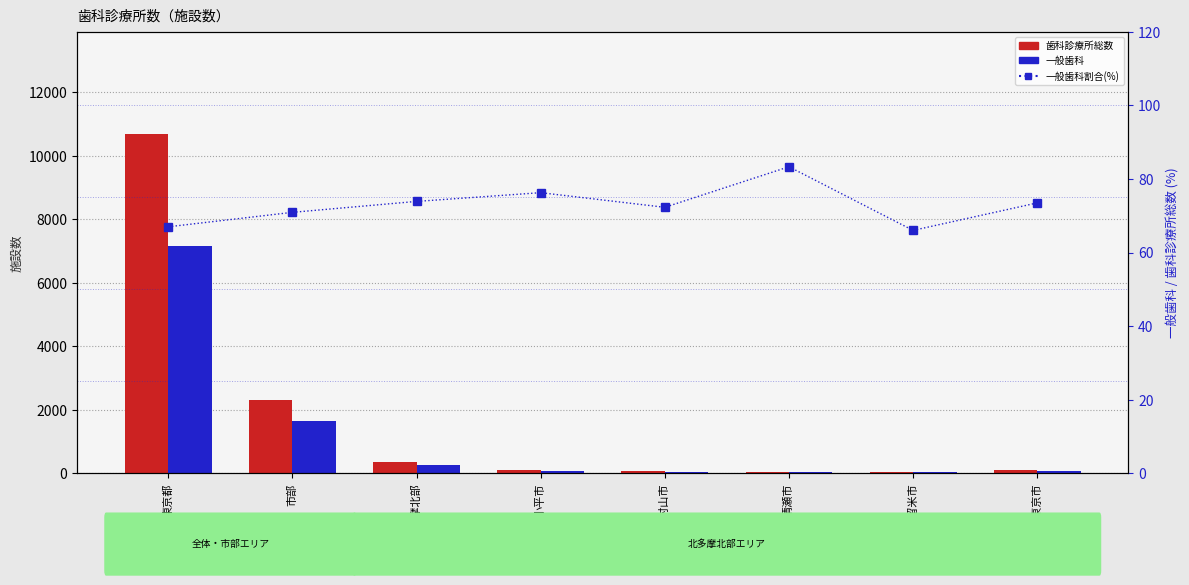

The 一般歯科 series shows 157.1 at 北多摩北部. True or false?

False